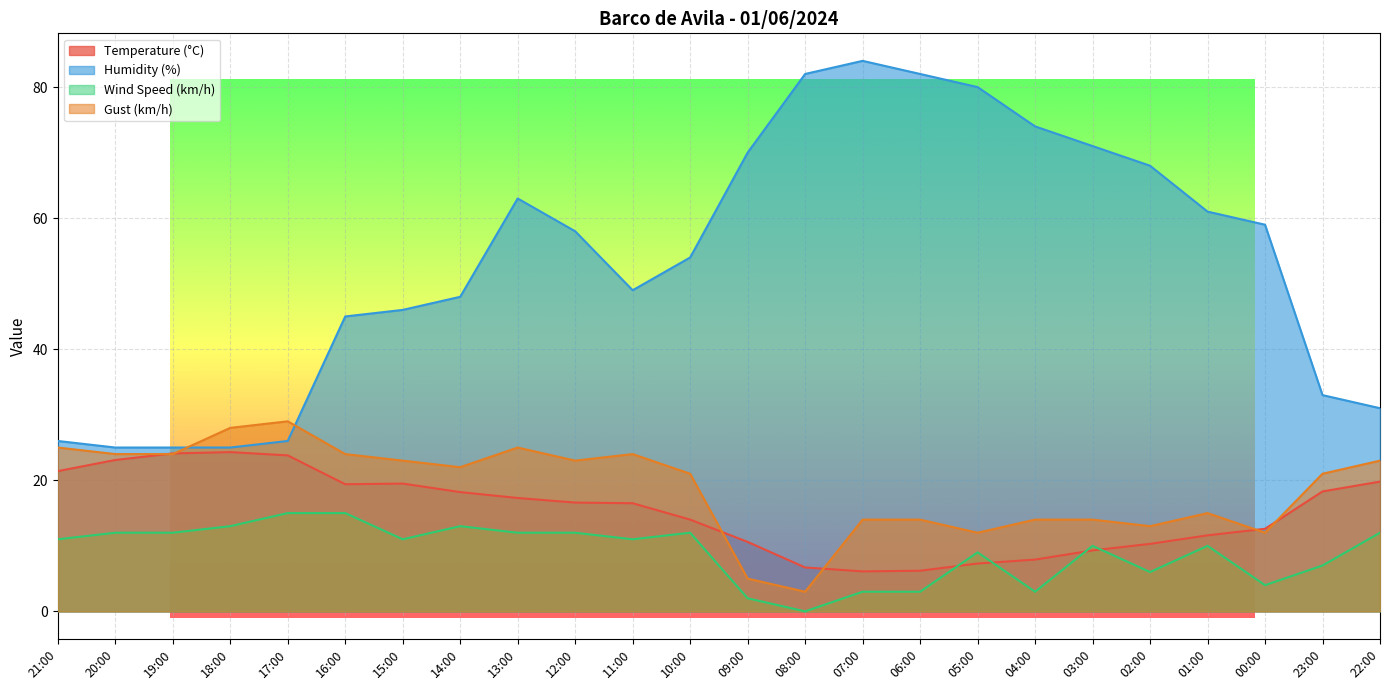

Rank the series by their maximum value, from highest to lowest.

Humidity (%), Gust (km/h), Temperature (°C), Wind Speed (km/h)